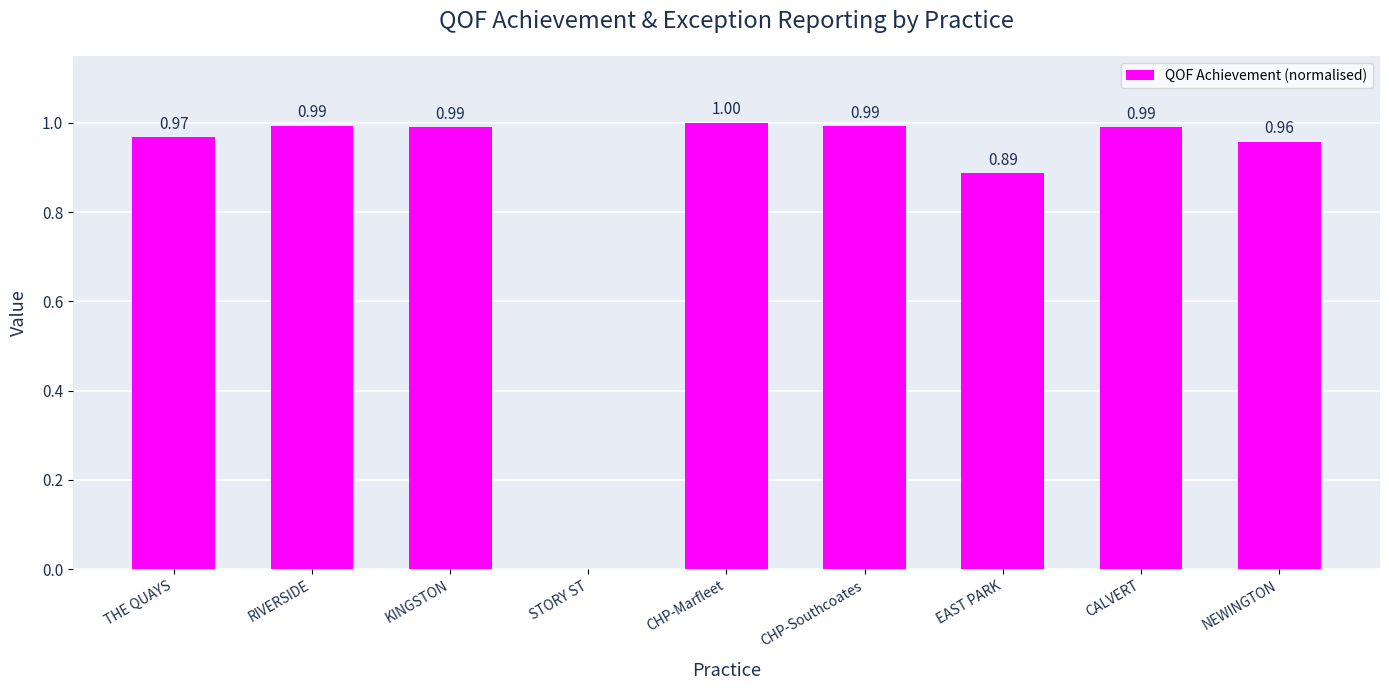

The value at EAST PARK is 1.3. True or false?

False